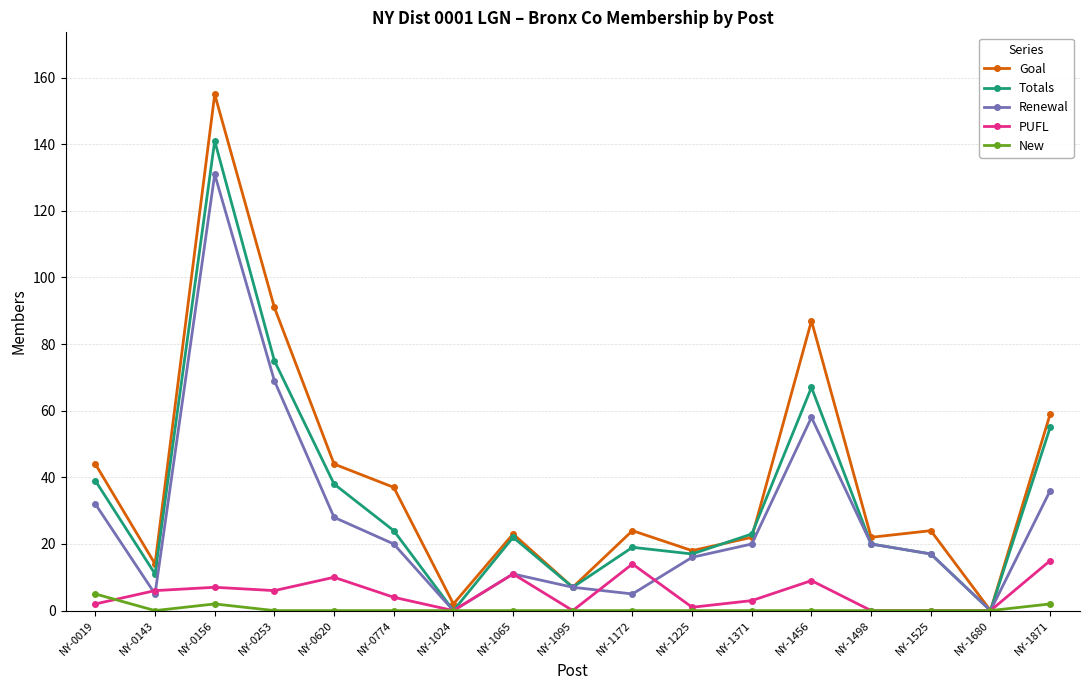

List the series in order of their peak value, highest first.

Goal, Totals, Renewal, PUFL, New